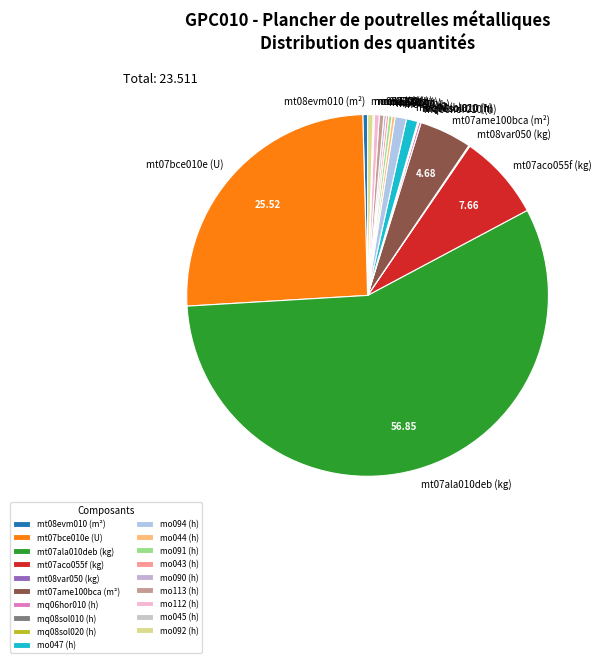

Is mo047 (h) the majority of the pie?

No